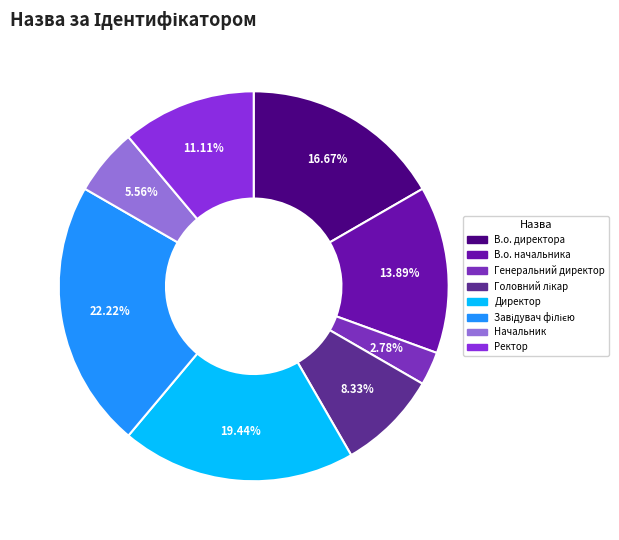

Does Директор represent more than half of the total?

No